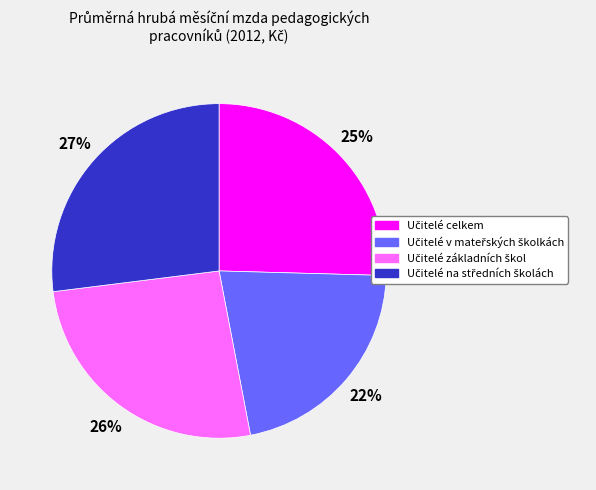

To the nearest percent, what is the difference between the largest and smallest slice percentages?

5%